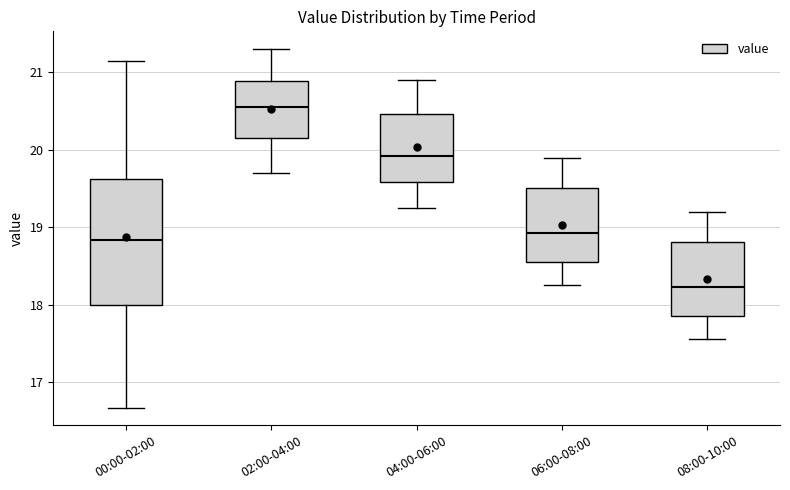

Which box has the highest median line?

02:00-04:00